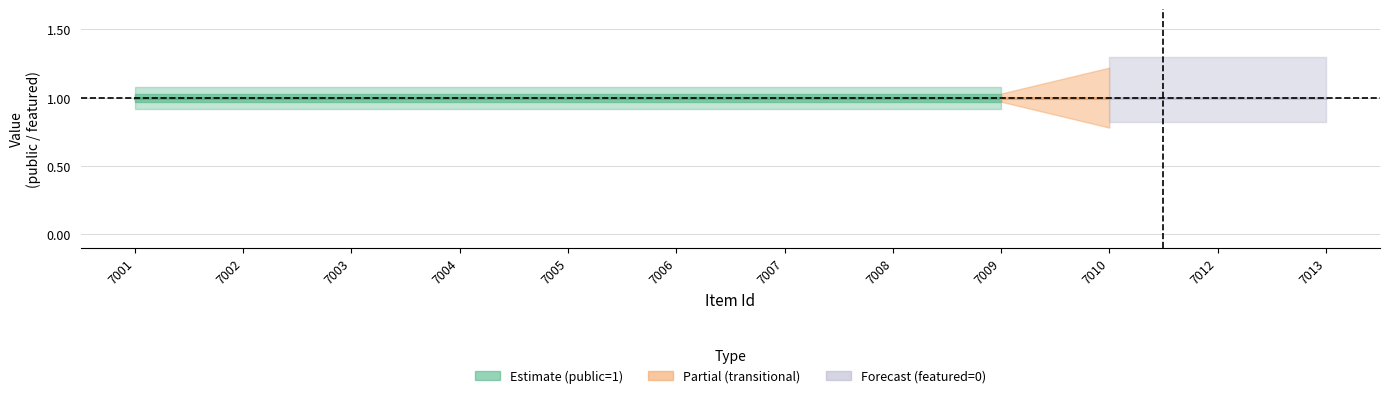

Count the number of categories in the chart.

12